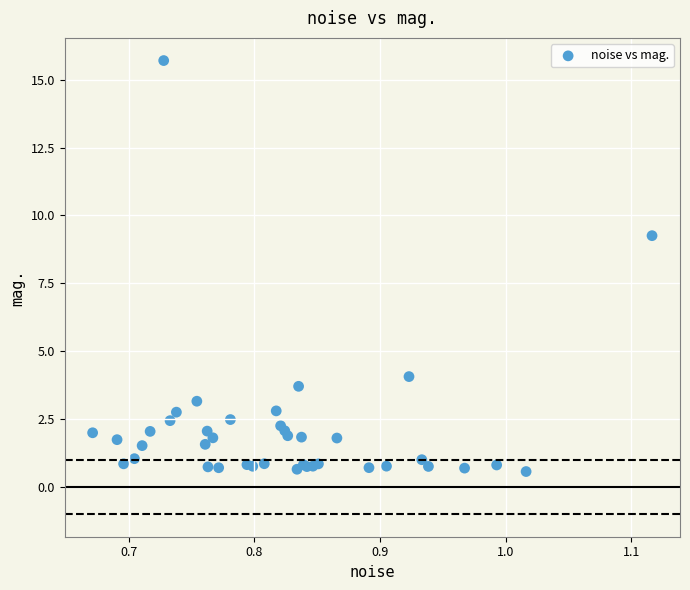

What Y value in the scatter plot is closest to 8?

9.3